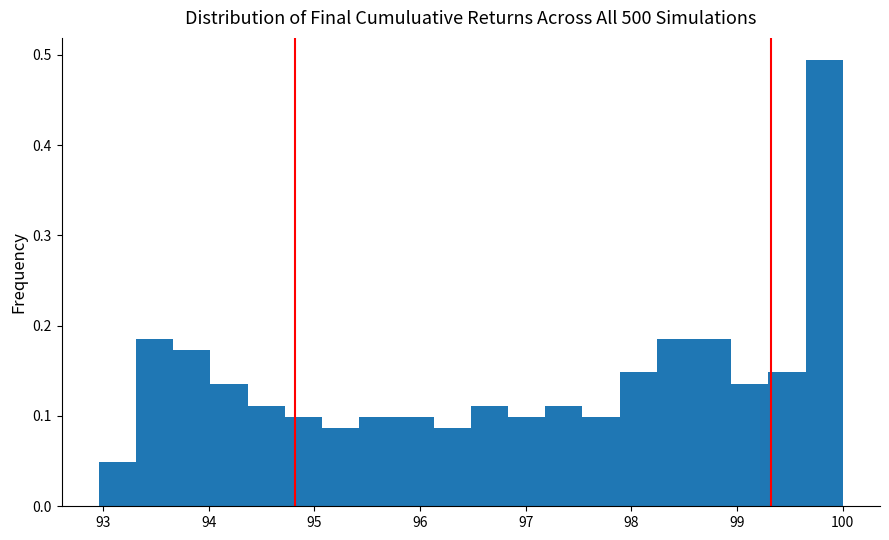

Read against the x-axis, roughly where is the centre of the tallest bar?

99.8